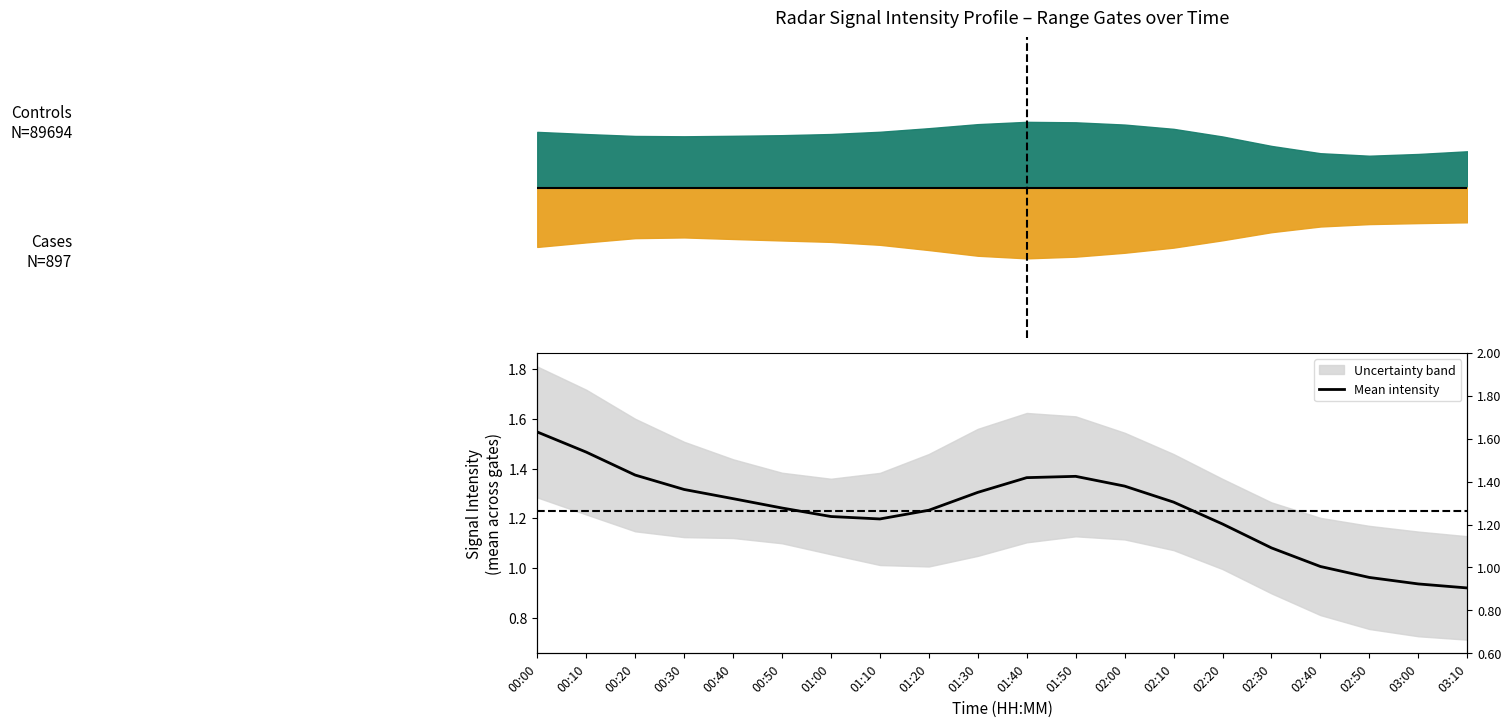

What is the approximate value at 01:00?

1.2